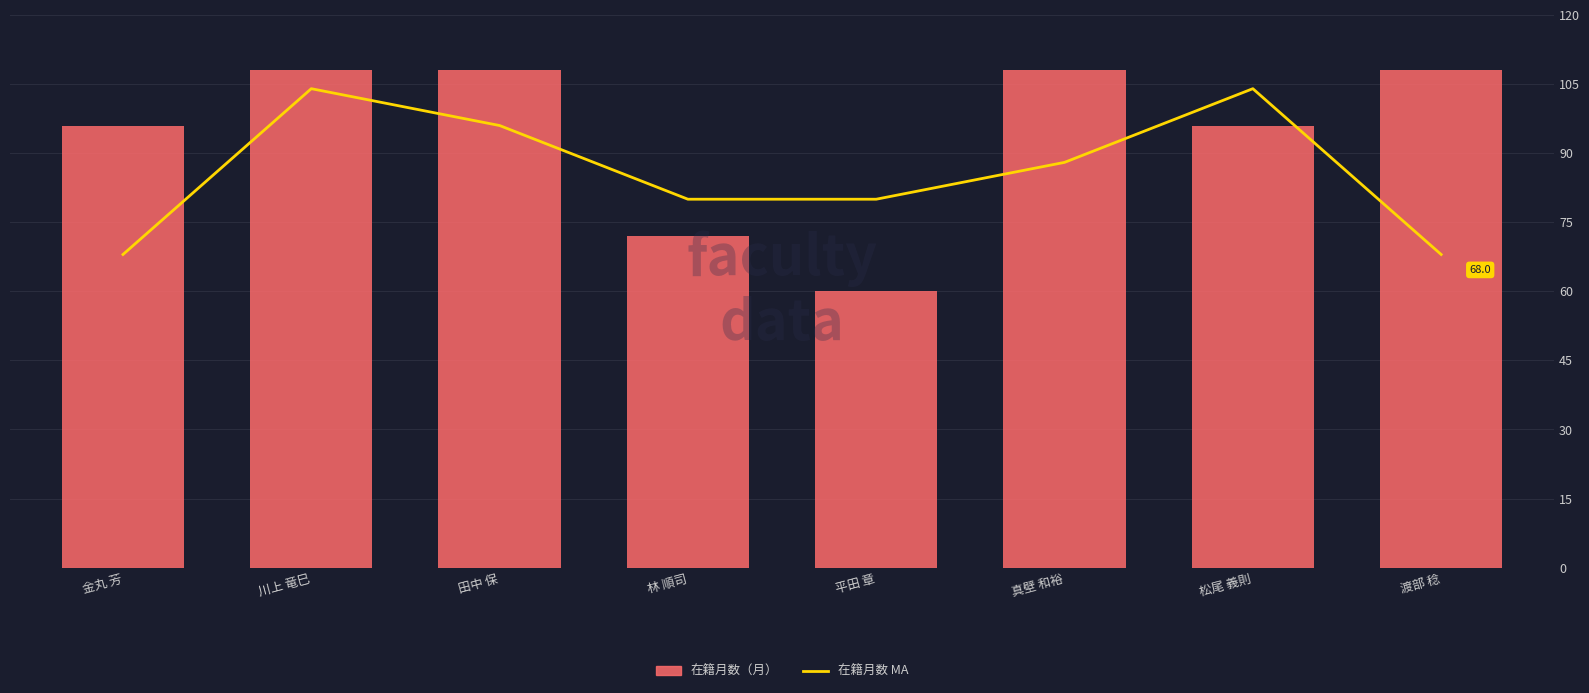

What is the label of the 8th bar from the right?

金丸 芳